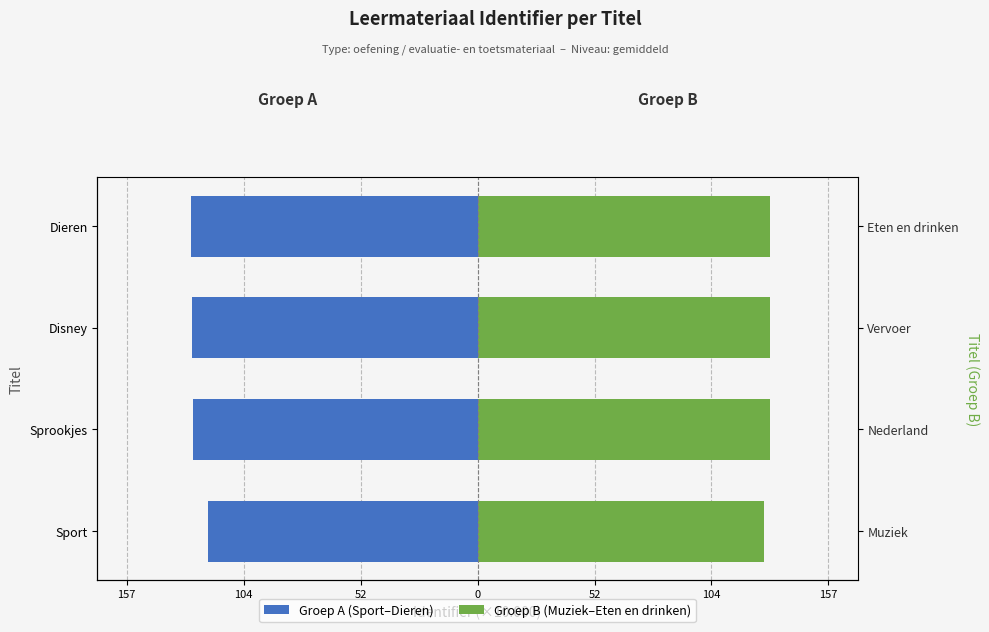

Which series has the largest total across all categories?

Groep B (Muziek–Eten en drinken)